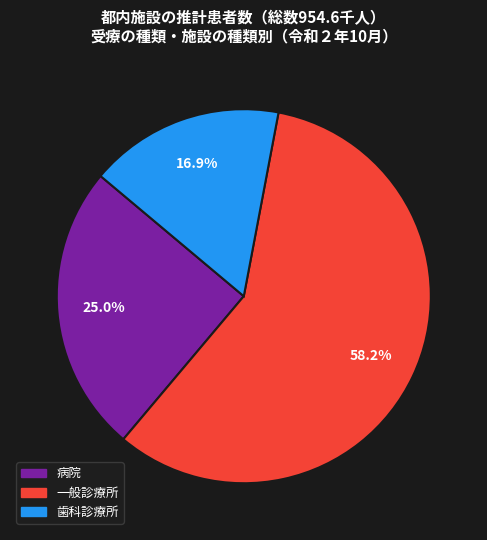

Is the sum of 一般診療所 and 歯科診療所 greater than half?

Yes